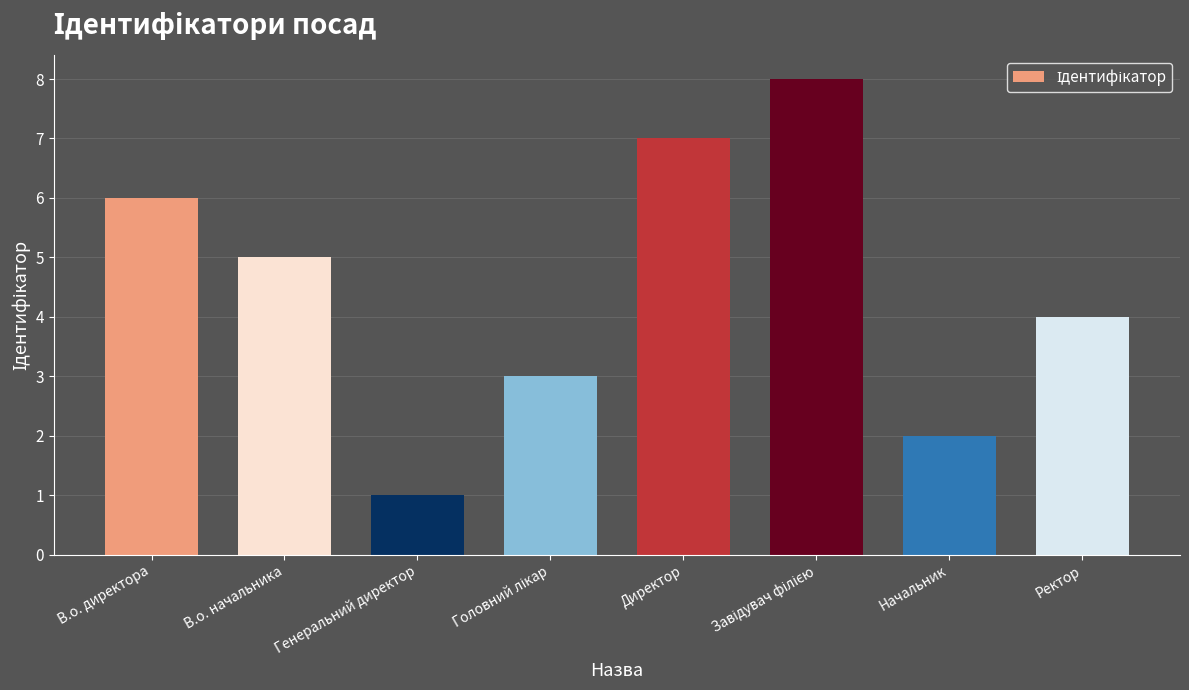

What is the ratio of the value at В.о. директора to the value at Генеральний директор?

6.0